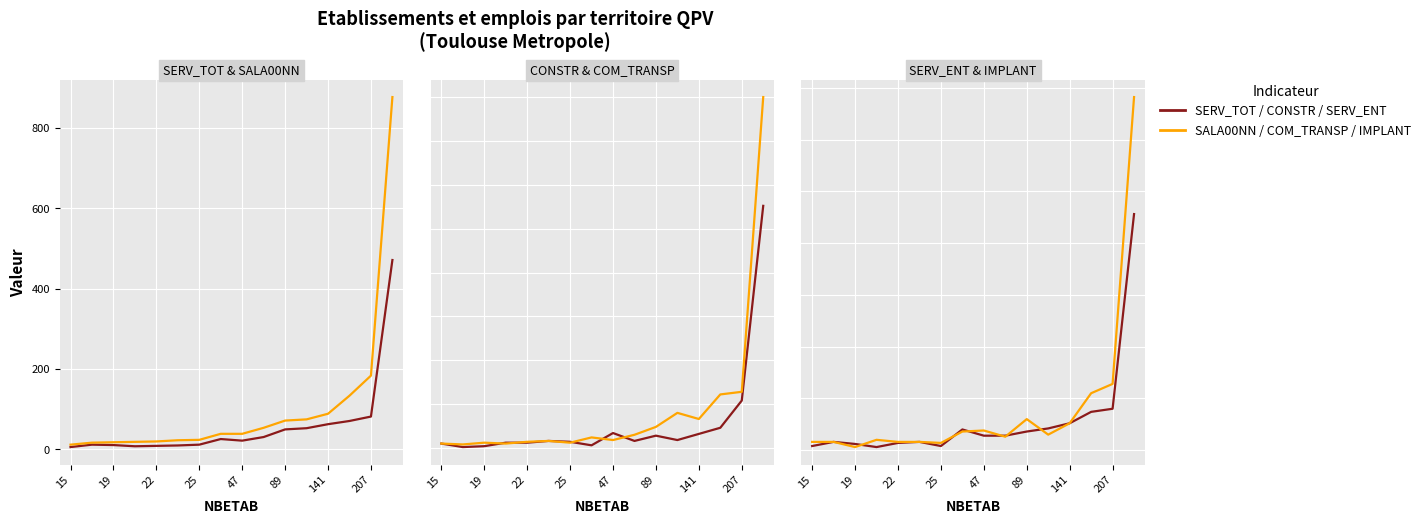

True or false: SERV_TOT and CONSTR cross at least once.

False